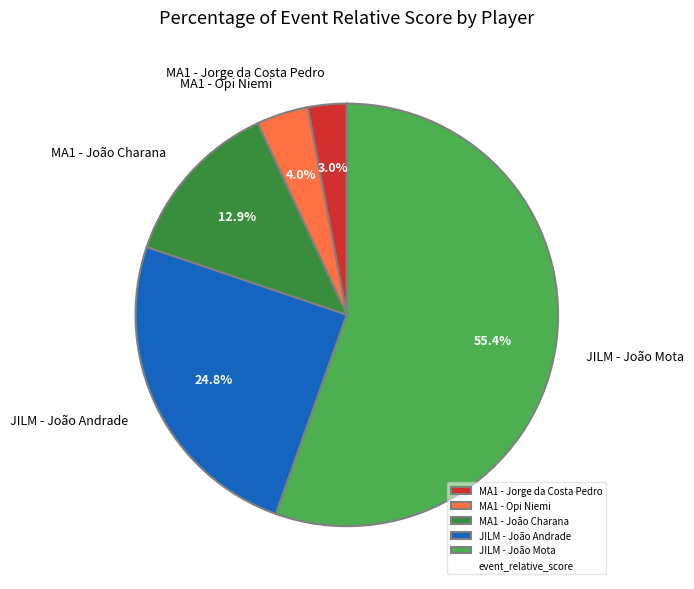

Does any single category account for the majority?

Yes